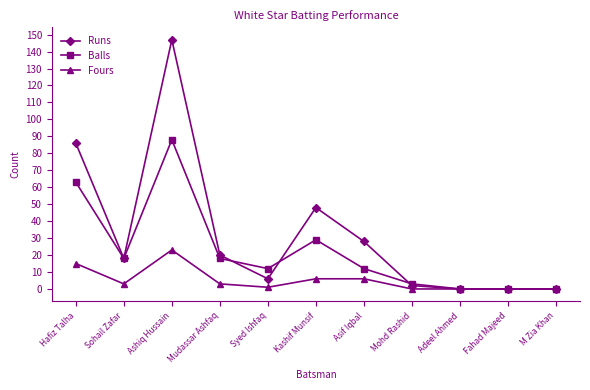

What is the difference between the highest and lowest values at Hafiz Talha?

71